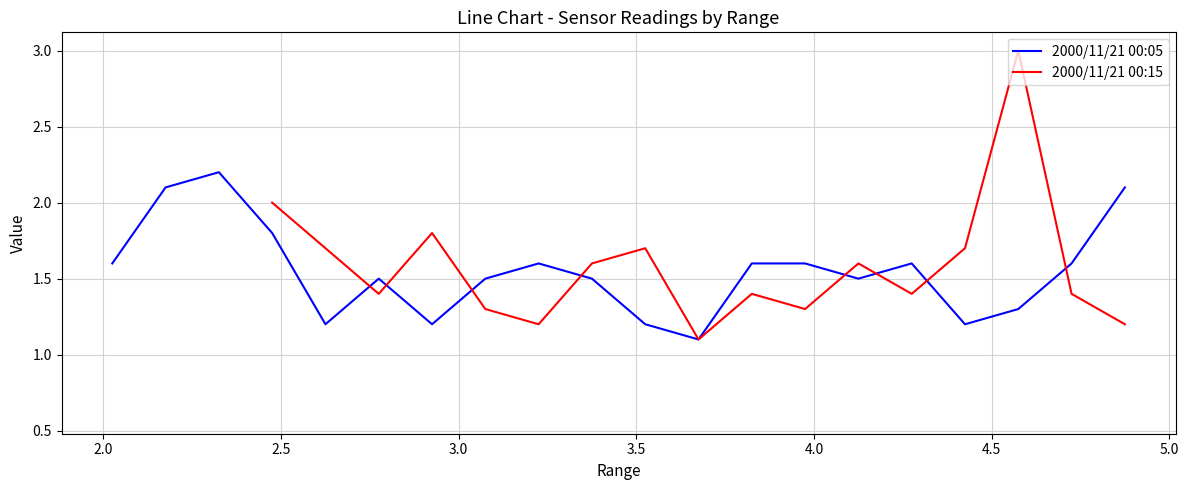

What is the minimum value for 2000/11/21 00:05?

1.1